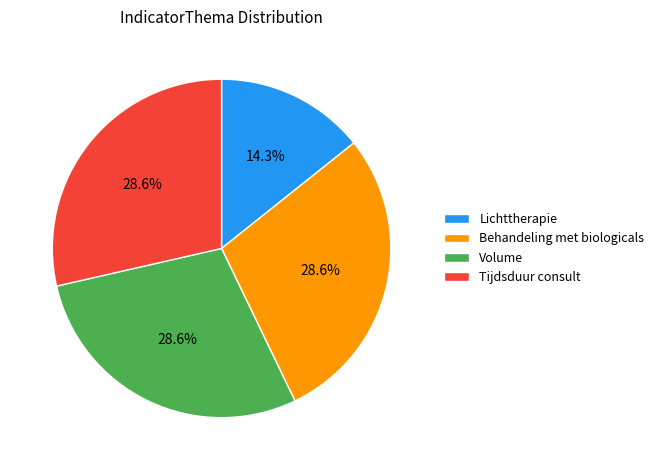

Does Behandeling met biologicals represent more than half of the total?

No